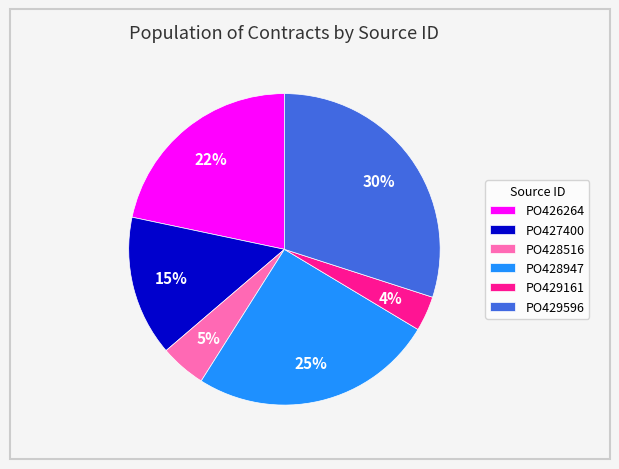

Count the number of slices in the pie.

6